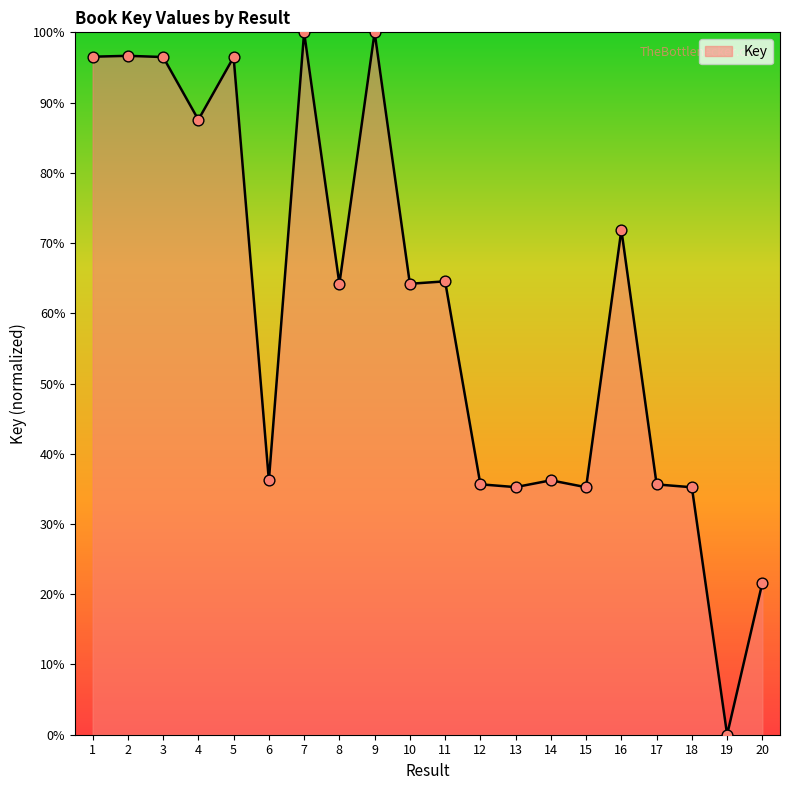

Which has a higher value, 16 or 10?

16